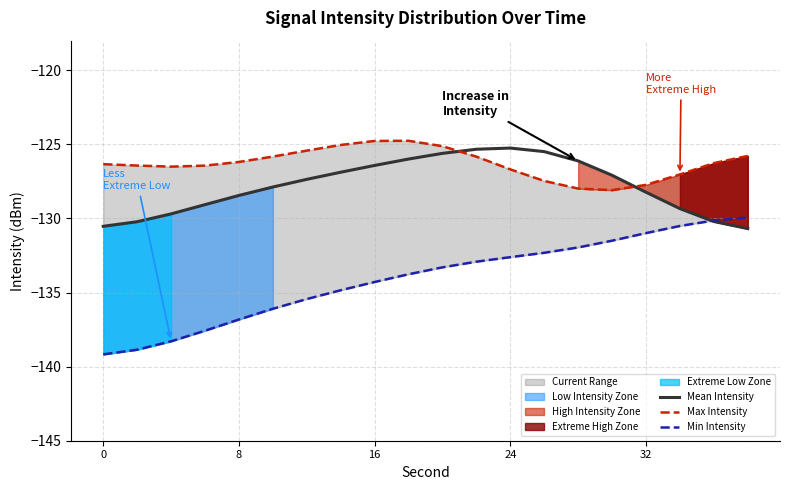

At which category does the chart reach its peak across all series?

9